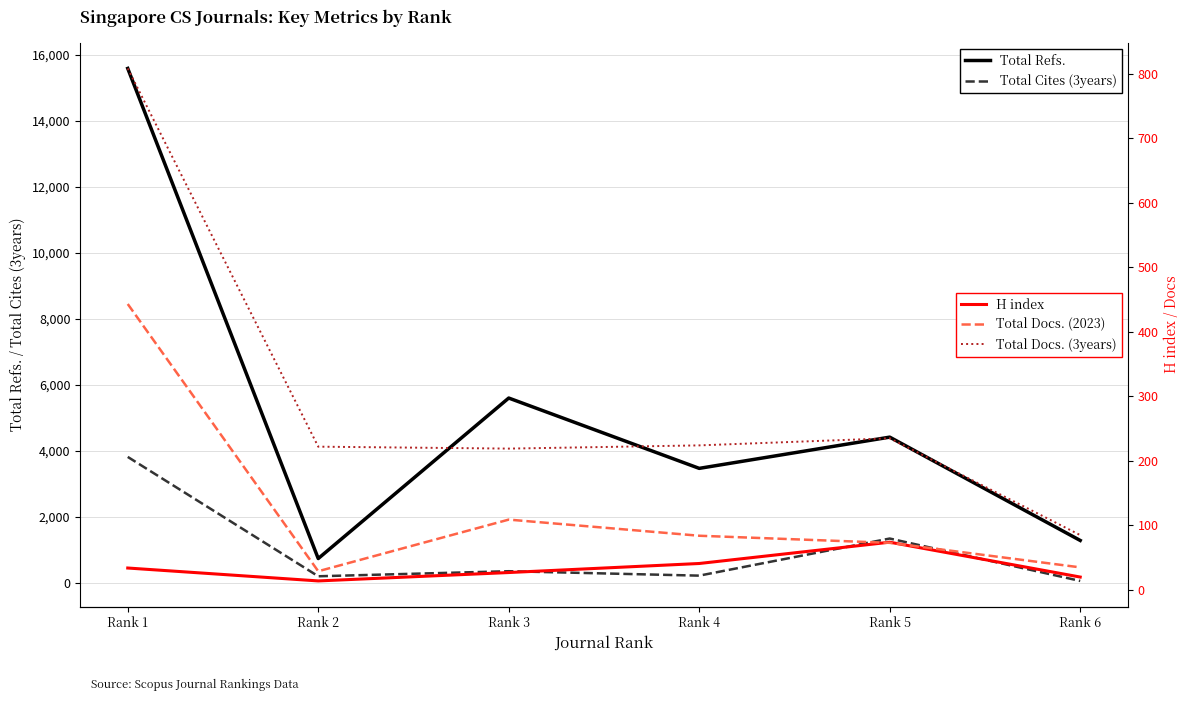

What is the average value of the Total Refs. series?

5186